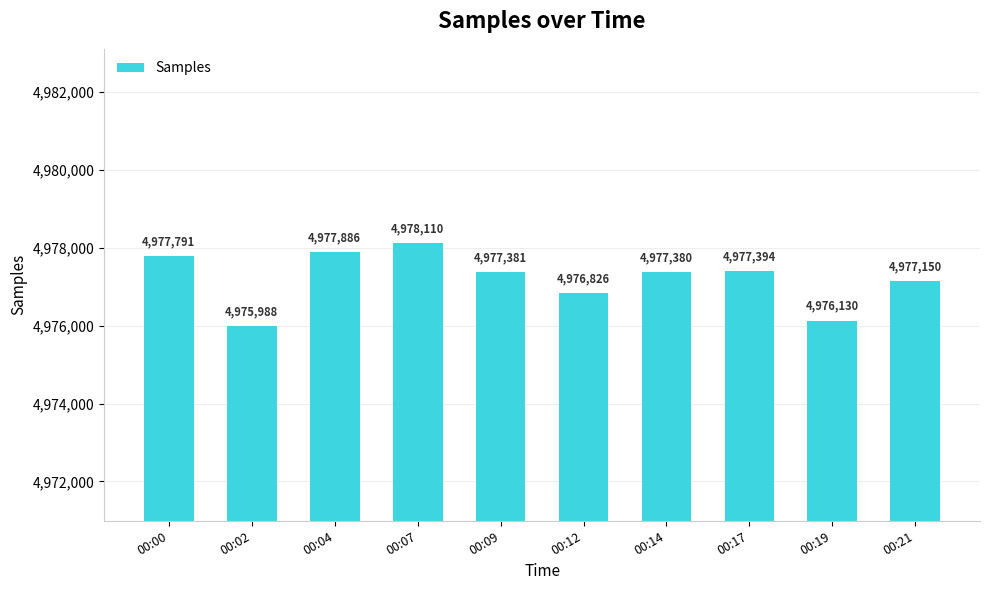

List the labels in order of value, largest first.

00:07, 00:04, 00:00, 00:17, 00:09, 00:14, 00:21, 00:12, 00:19, 00:02